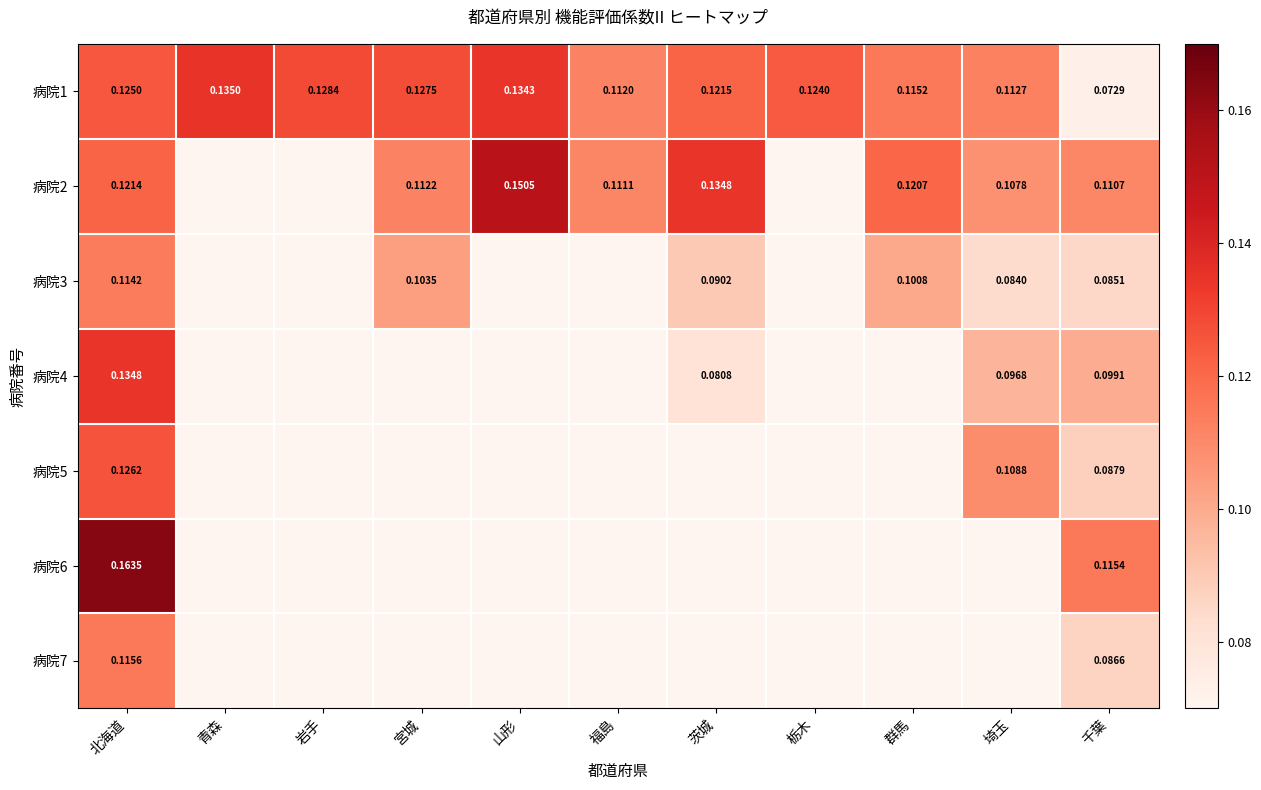

List the labels in order of 病院1 value, largest first.

青森, 山形, 岩手, 宮城, 北海道, 栃木, 茨城, 群馬, 埼玉, 福島, 千葉